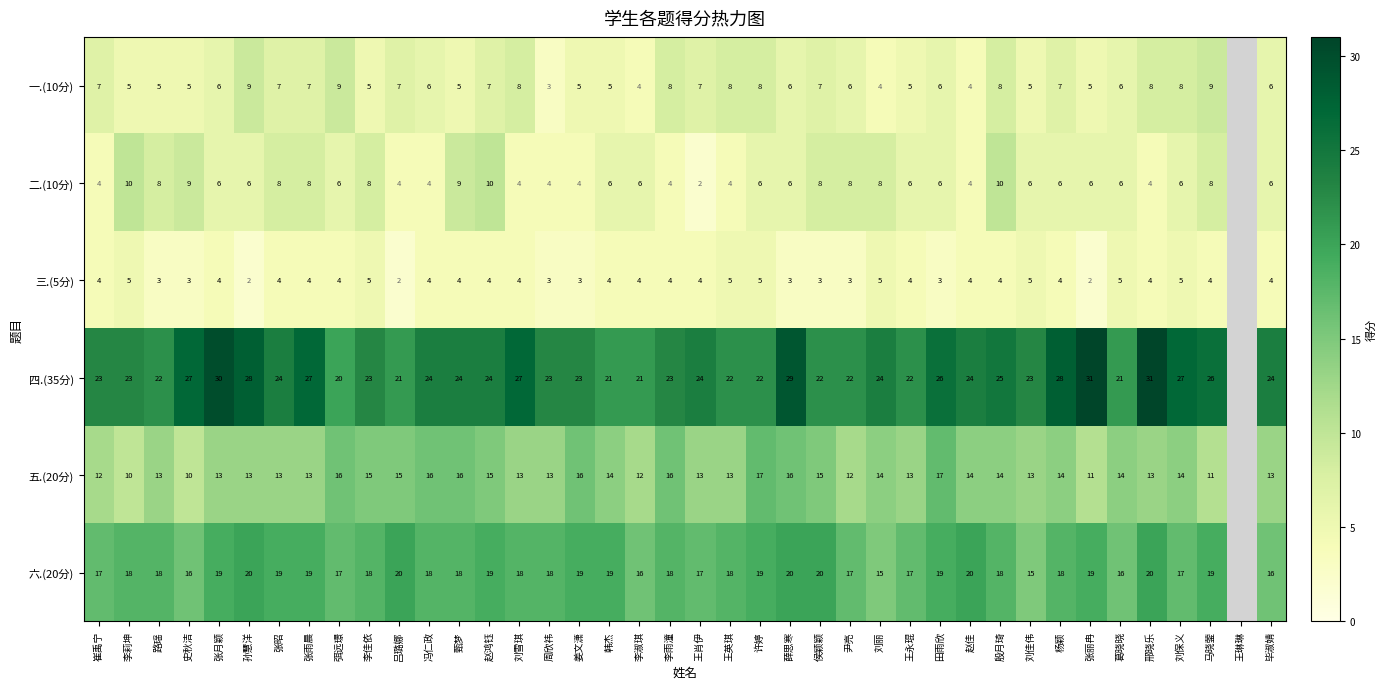

At which category does the chart reach its minimum across all series?

王肖伊